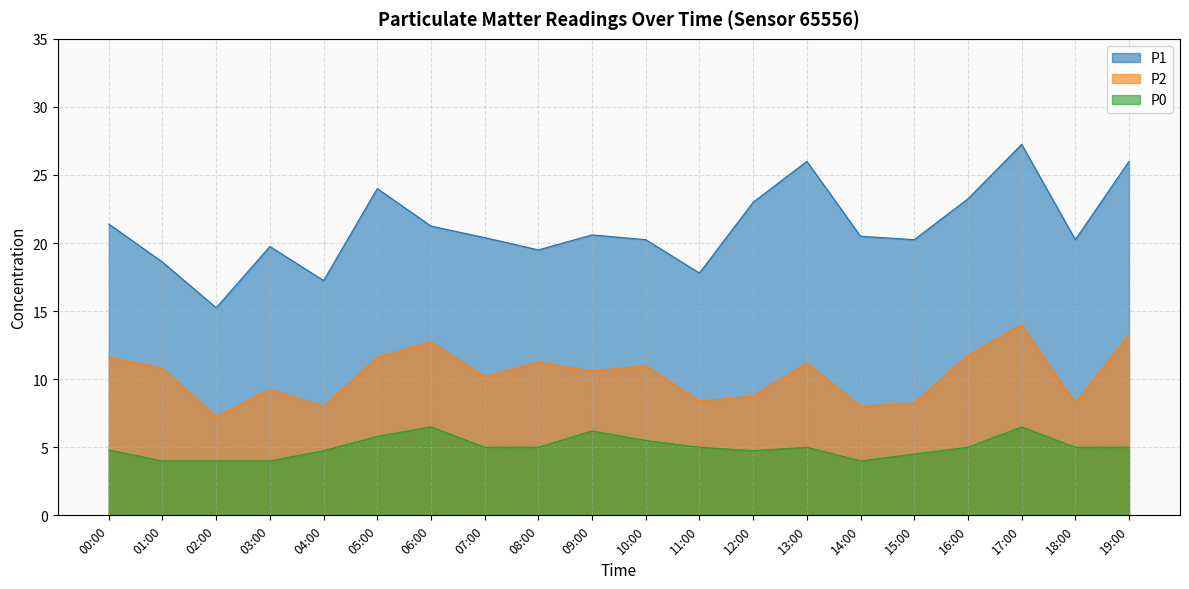

Rank the series at 05:00 from lowest to highest value.

P0, P2, P1